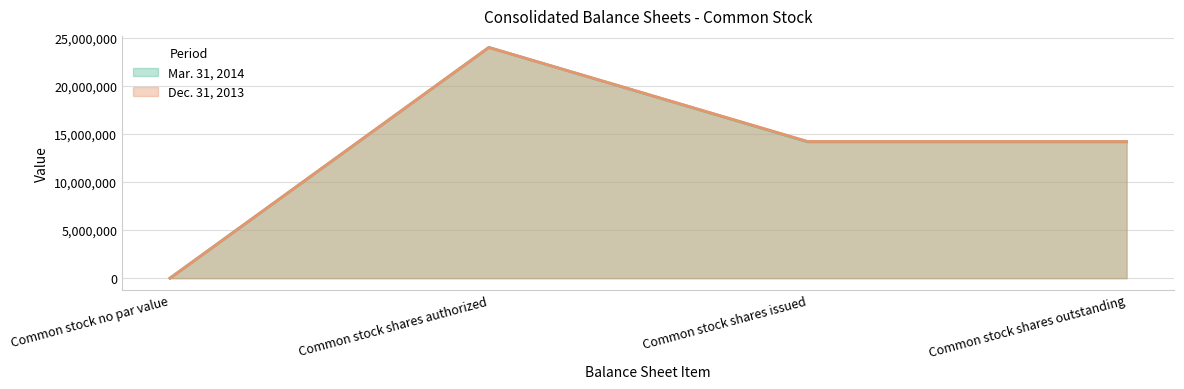

Rank the series by their average value, from lowest to highest.

Mar. 31, 2014, Dec. 31, 2013